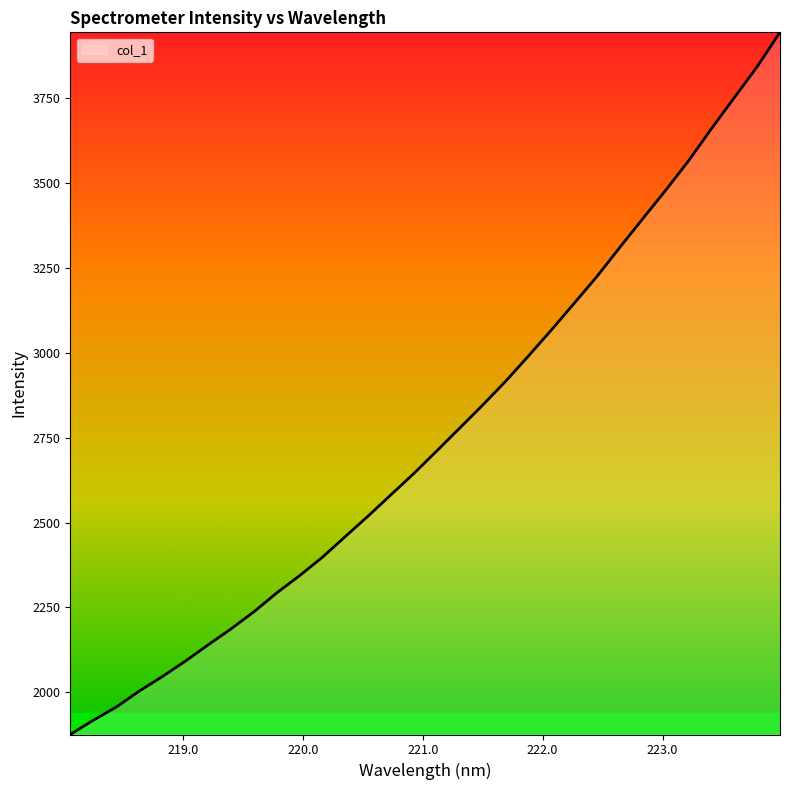

True or false: there are more than 2 points higher than both neighbors.

False